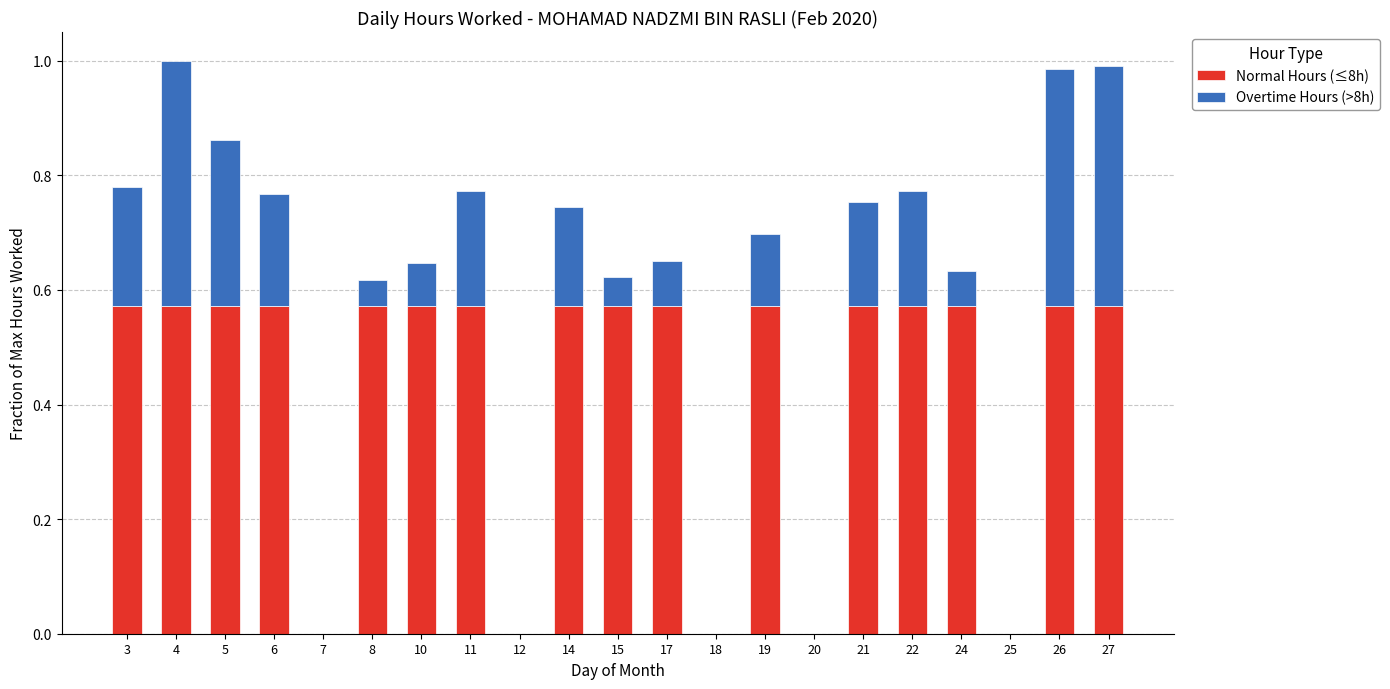

What is the total value across all series at 17?

0.7